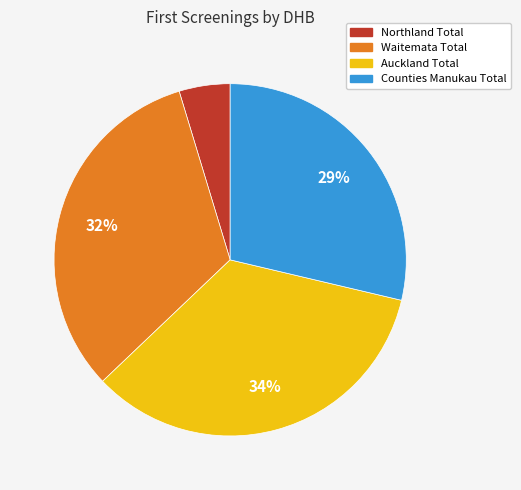

How many slices are in this pie chart?

4